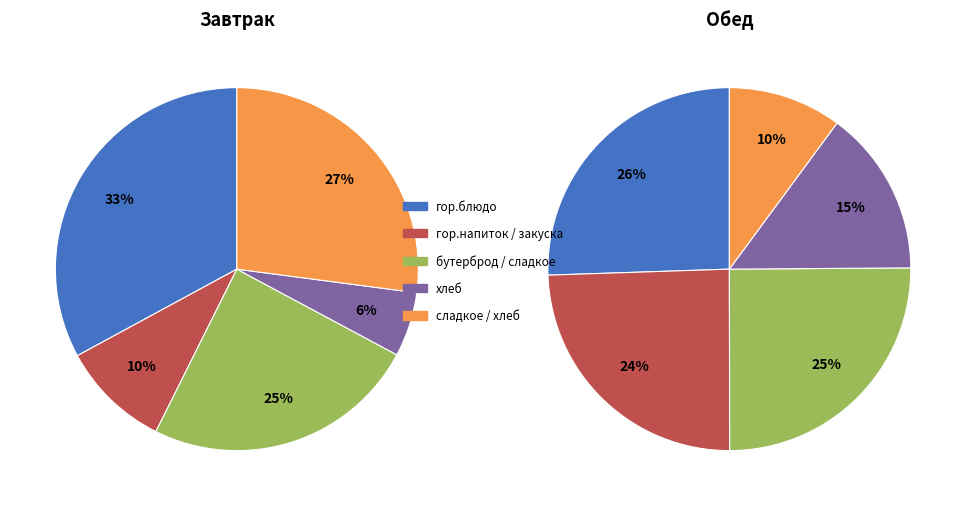

What is the total percentage of гор.блюдо and бутерброд / сладкое?

57.4%